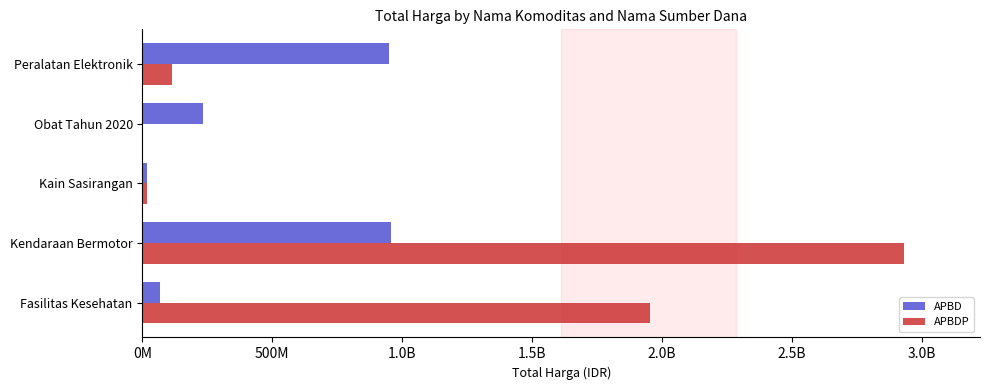

What are all the series names shown in the legend?

APBD, APBDP